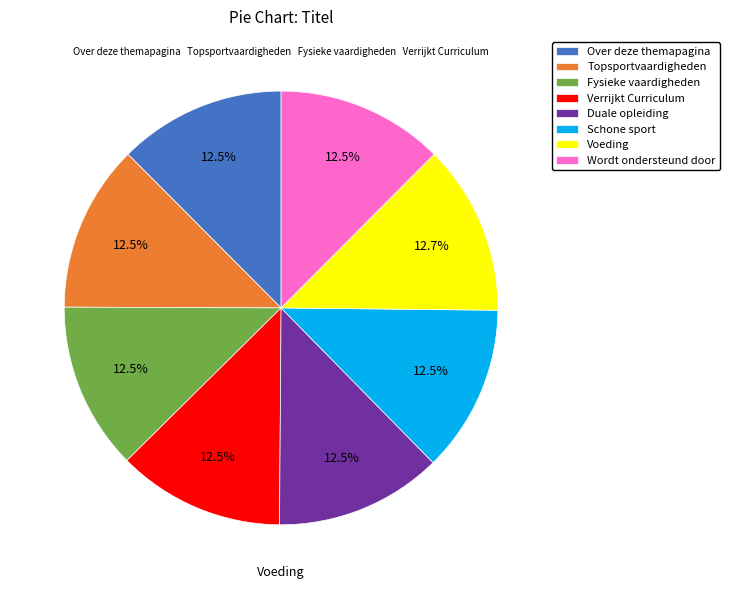

How much of the chart is everything except Duale opleiding?

87.5%